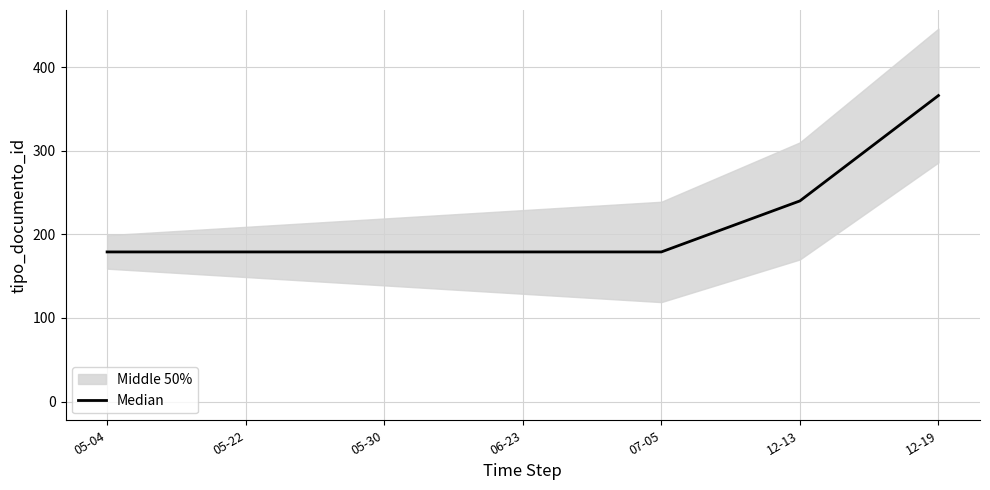

List the labels in order of value, largest first.

12-19, 12-13, 05-04, 05-22, 05-30, 06-23, 07-05